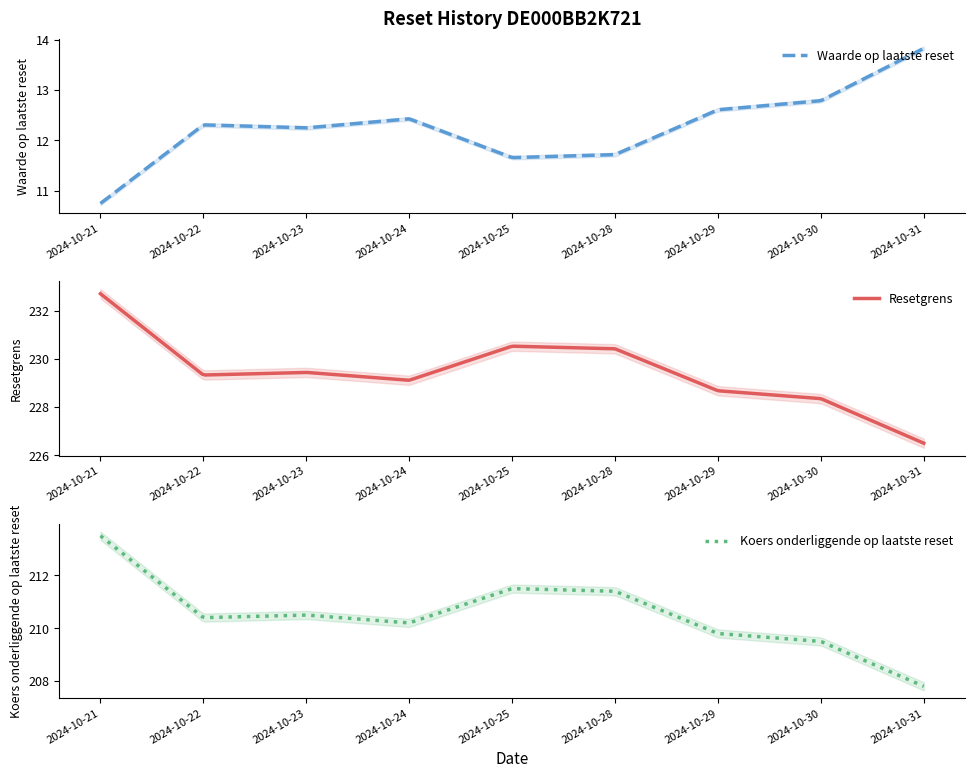

What is the total value across all series at 2024-10-24?

451.7